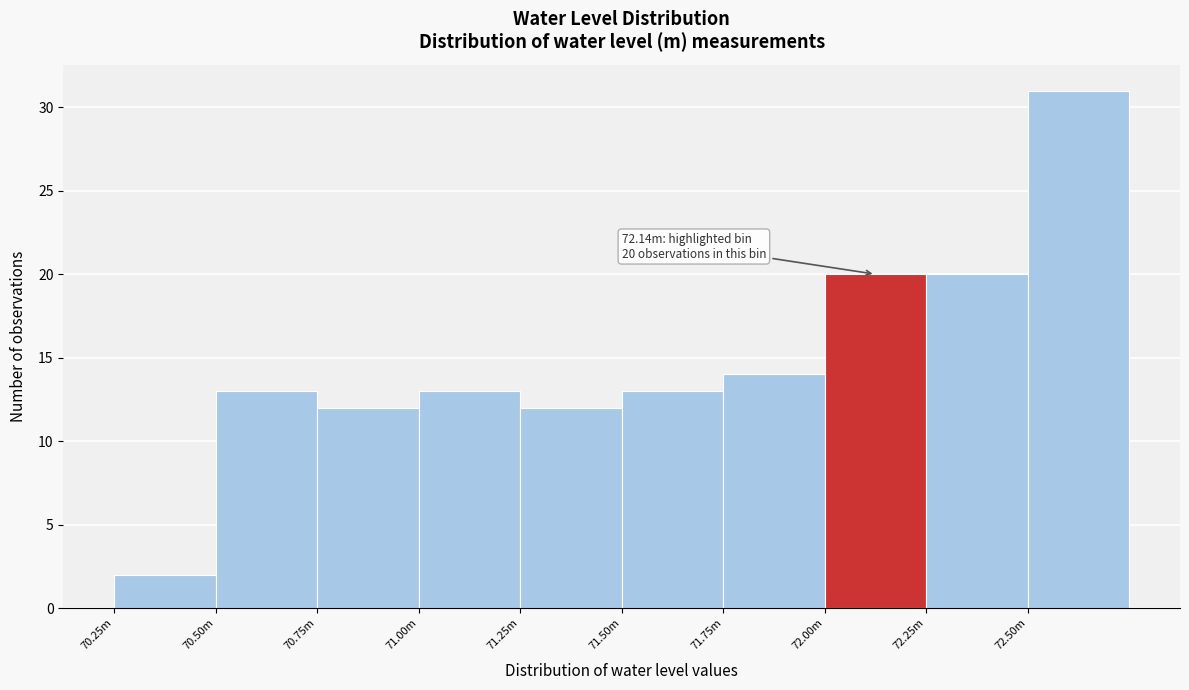

Reading left to right, list all the values displayed in this chart.

2	13	12	13	12	13	14	20	20	31